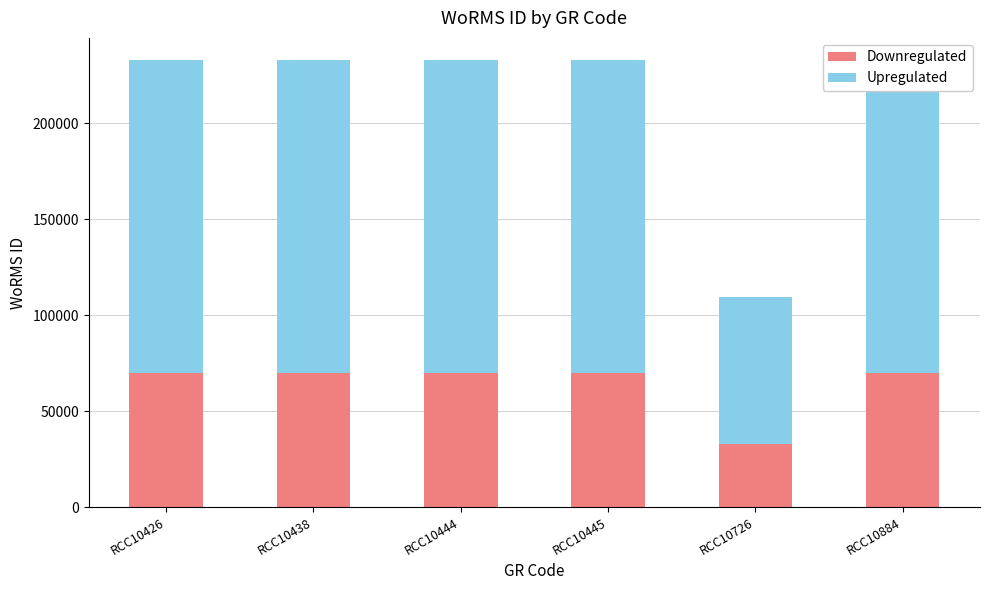

What is the sum of all Upregulated values?

891377